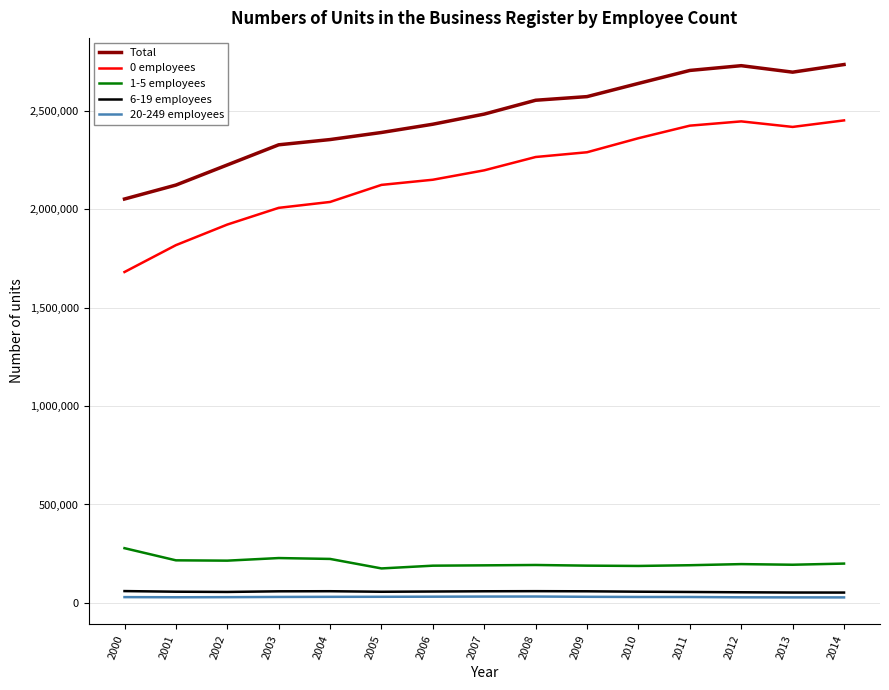

How many lines are shown in the chart?

5